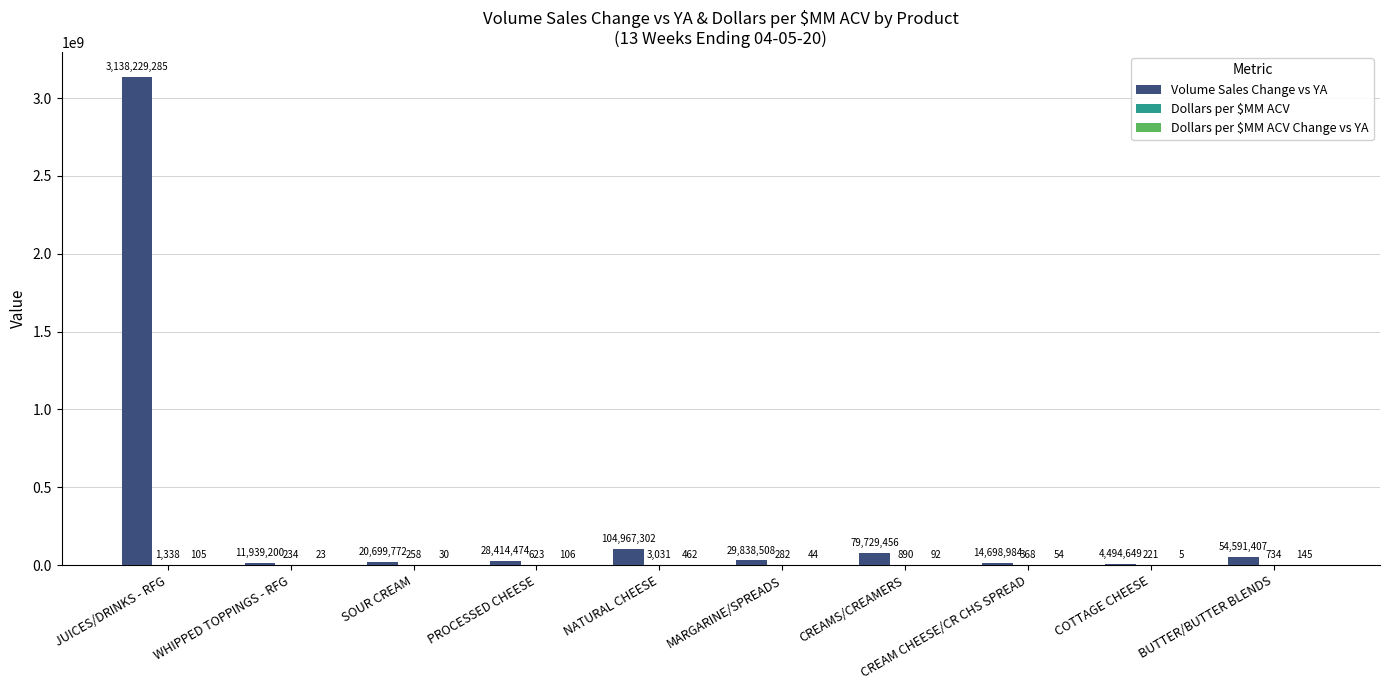

At which category is the sum across all series the highest?

JUICES/DRINKS - RFG